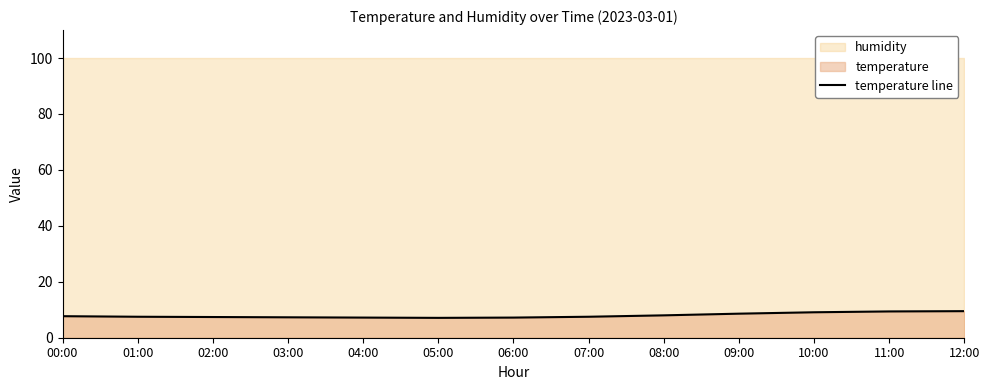

What position from the right is 02:00?

11